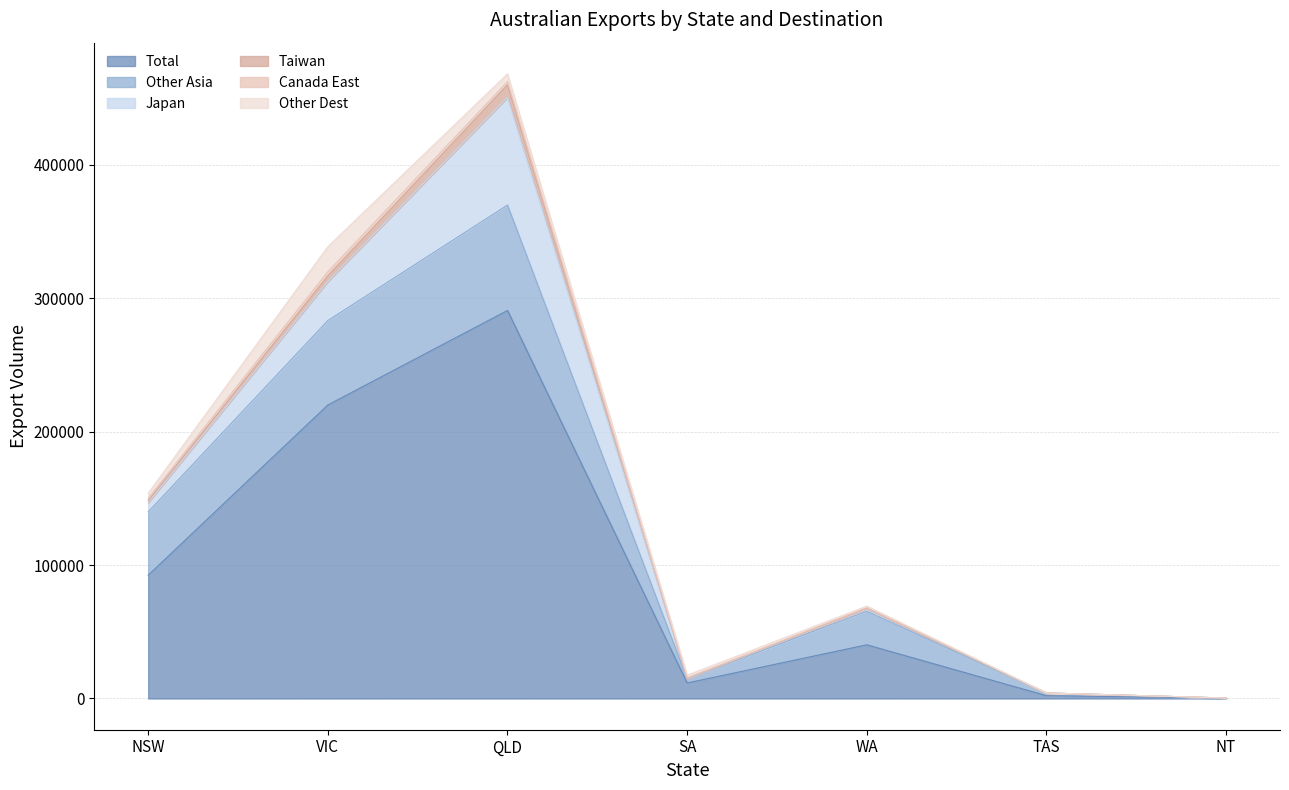

In Taiwan, how many points are higher than both neighbors (excluding endpoints)?

1